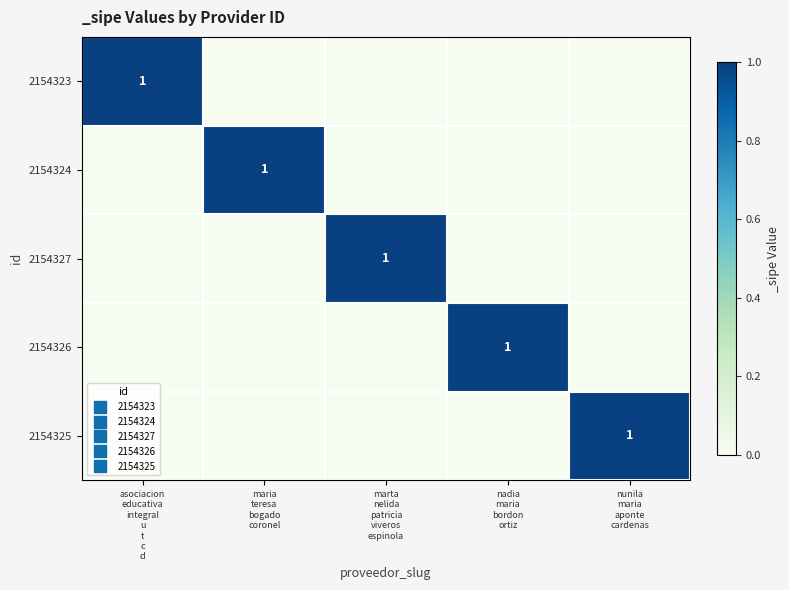

Which series has the largest range (max minus min)?

2154323